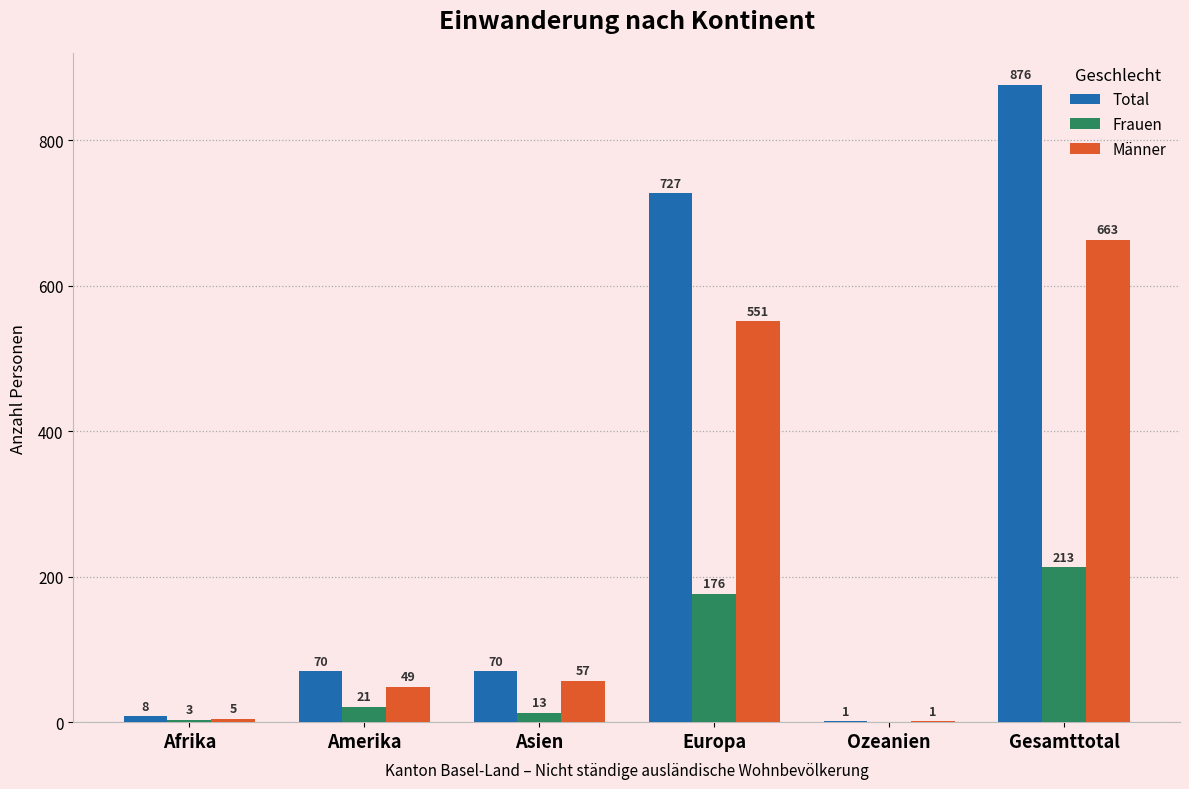

Is it true that Total equals 101 at Amerika?

False